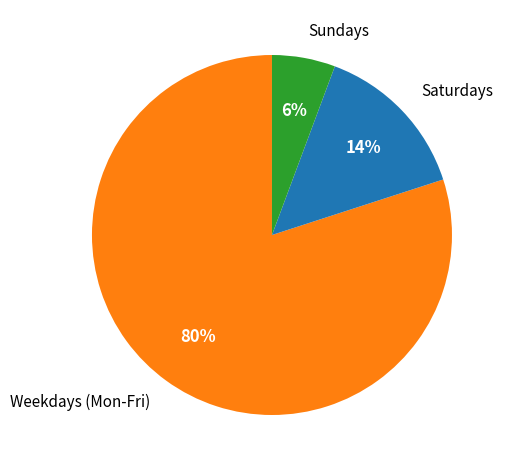

Is the sum of Saturdays and Sundays greater than half?

No